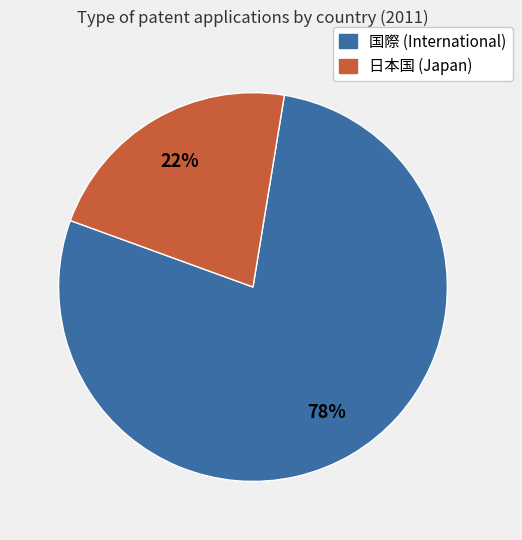

Is there a majority slice in this chart?

Yes